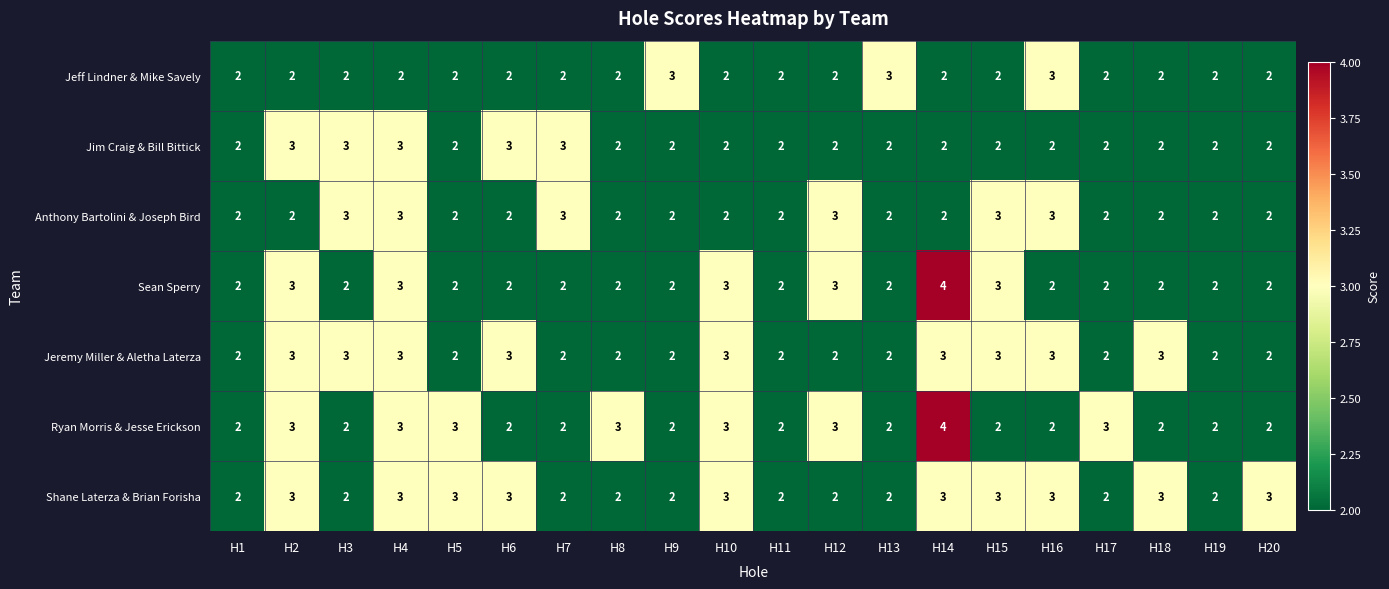

Is it true that Shane Laterza & Brian Forisha equals 2 at H1?

True